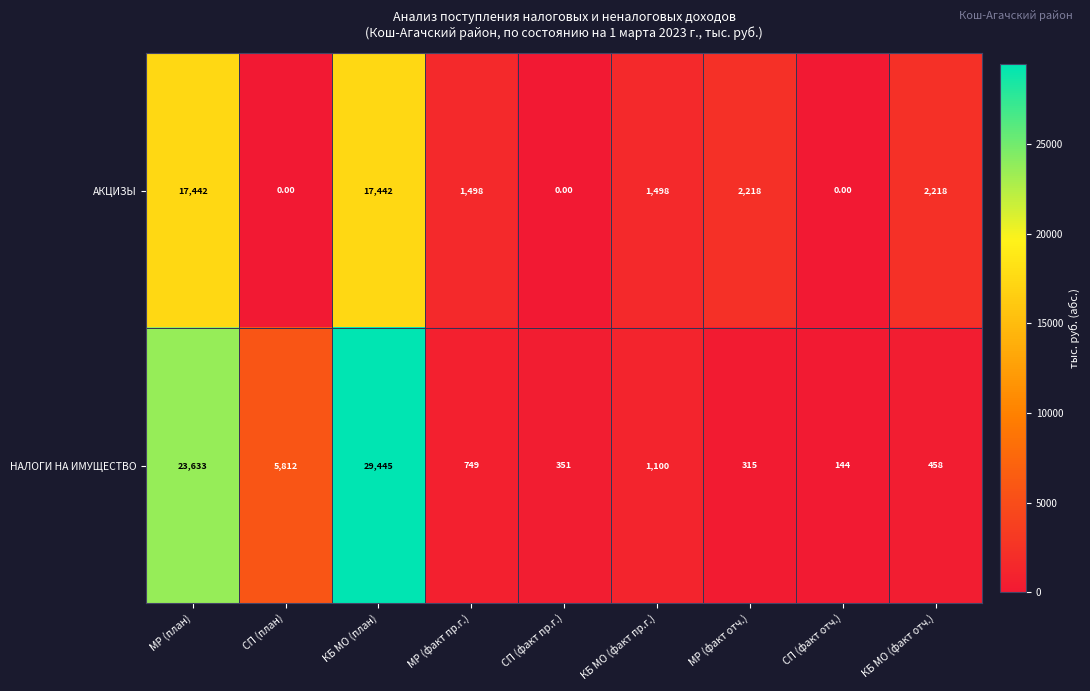

What is the difference between the maximum and second lowest values in the НАЛОГИ НА ИМУЩЕСТВО series?

29130